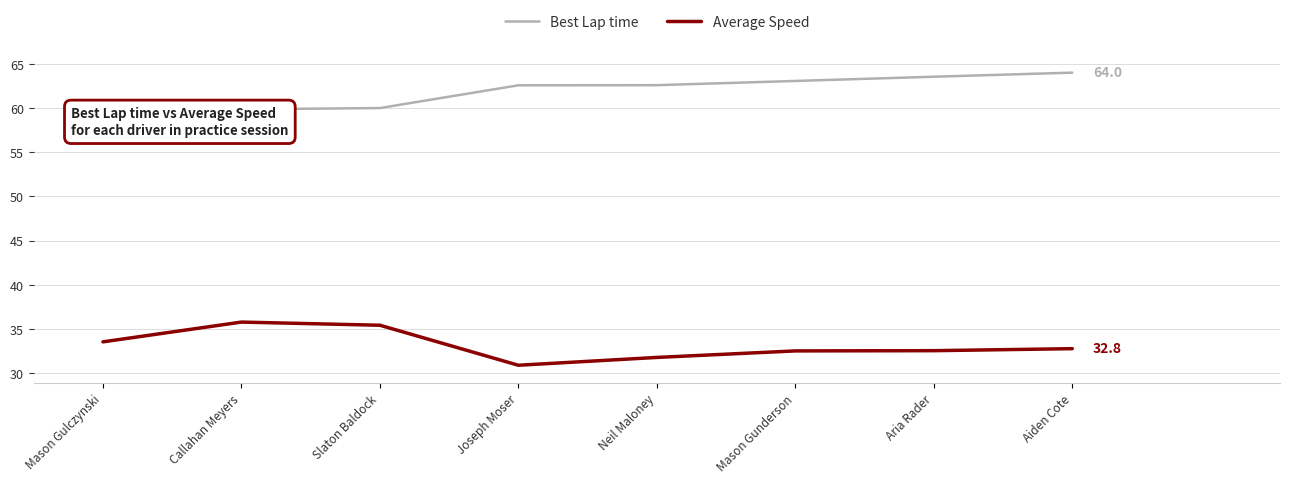

Is it true that Average Speed equals 56.8 at Aiden Cote?

False